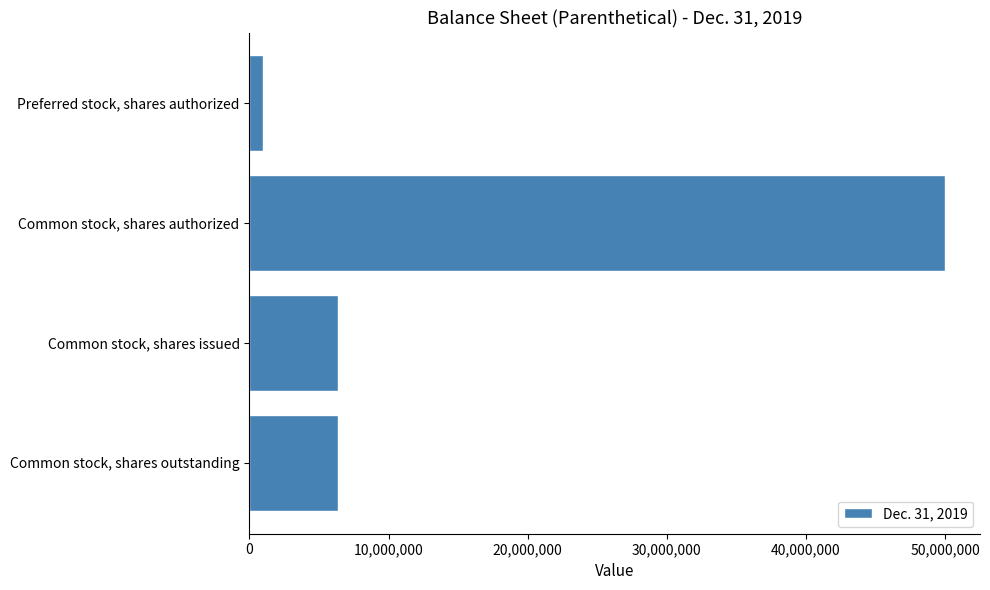

What is the average value?

15918750